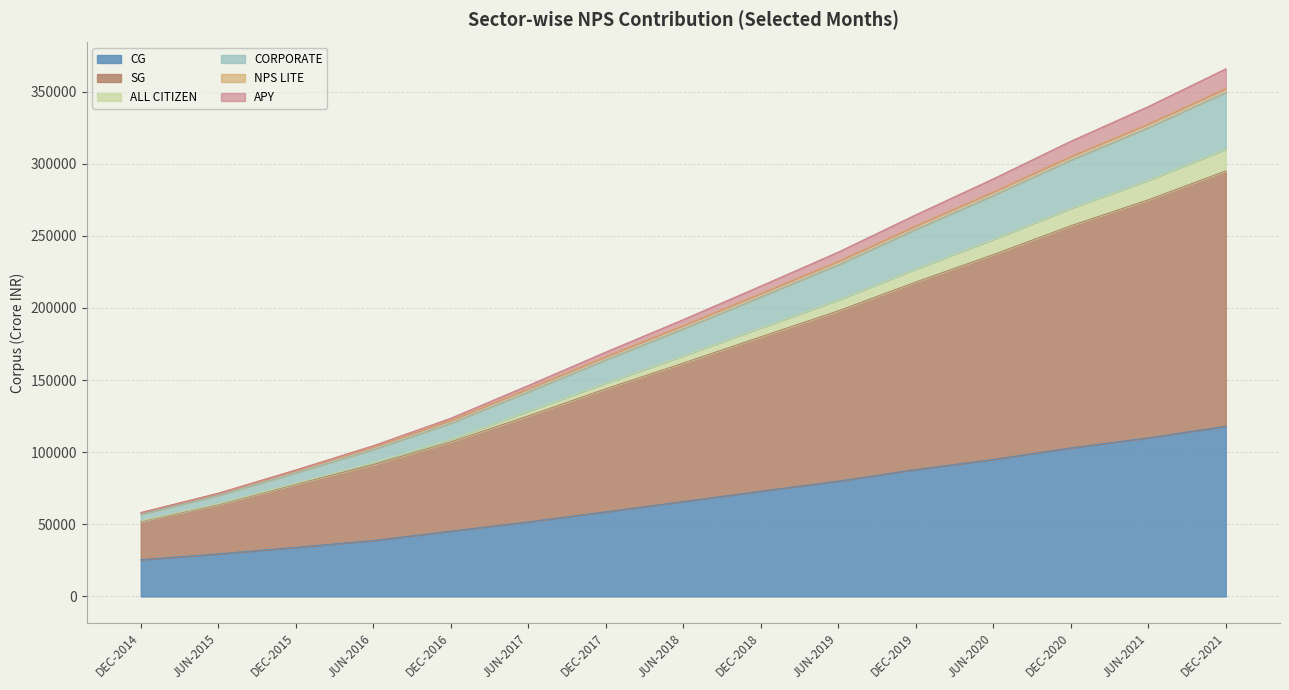

What is the minimum value for CG?

25448.0